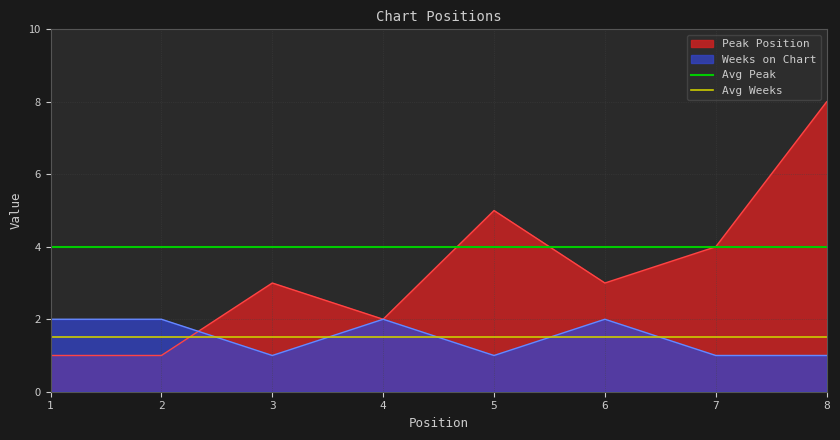

Which category has the highest value in the Peak Position series?

8